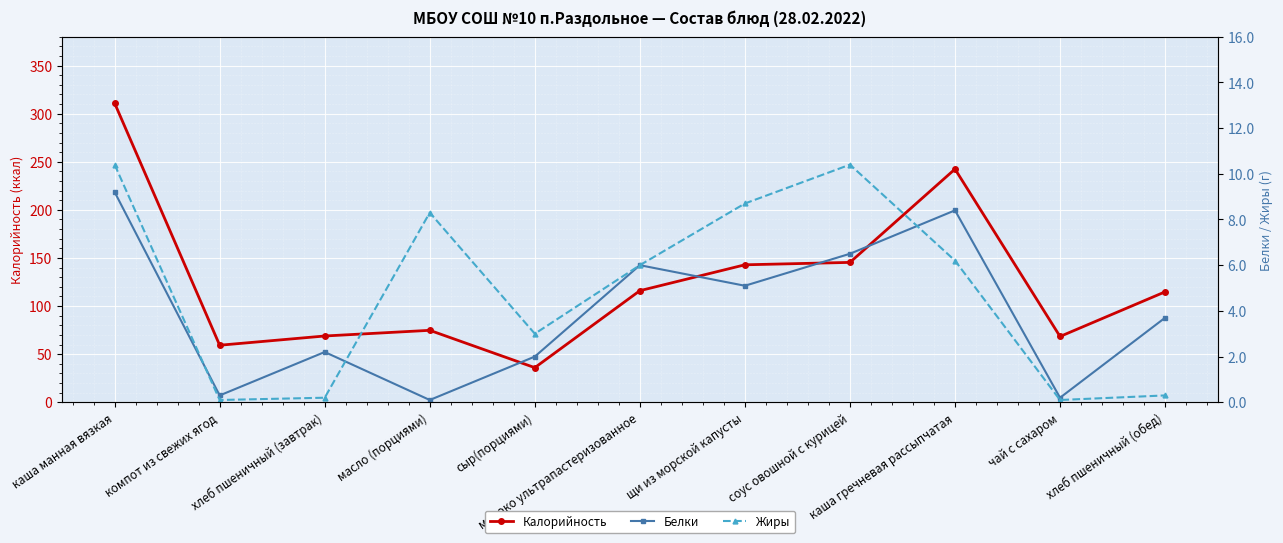

Is the value of Белки at каша гречневая рассыпчатая greater than the value of Жиры at каша гречневая рассыпчатая?

Yes